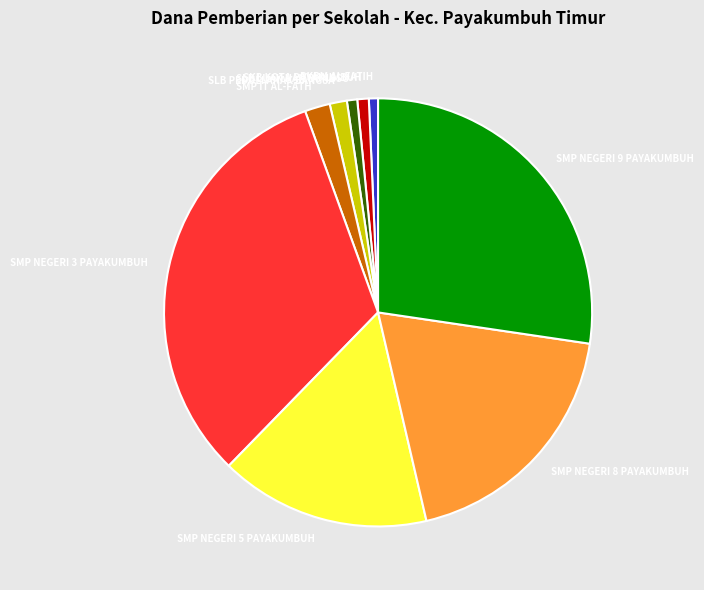

Is there a majority slice in this chart?

No